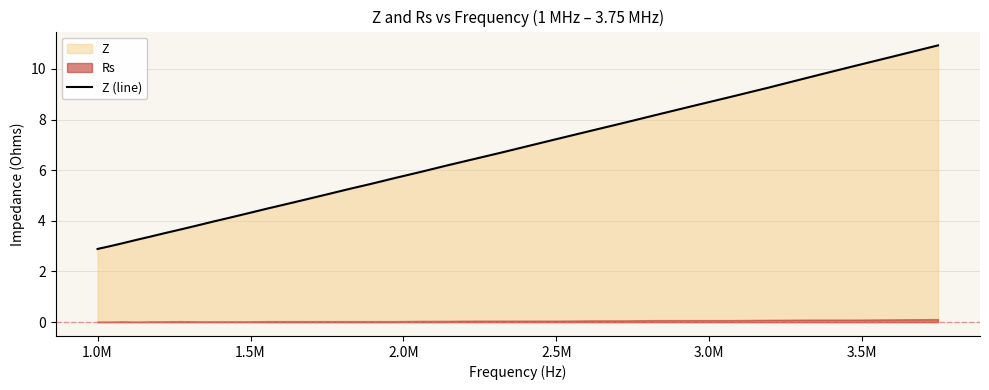

True or false: the data has more than 0 interior local peaks.

False